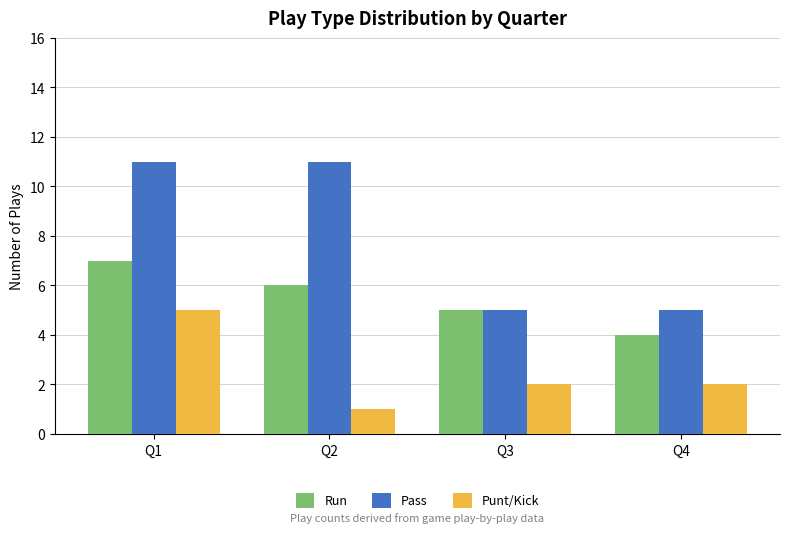

Is the value of Punt/Kick at Q2 greater than the value of Pass at Q2?

No